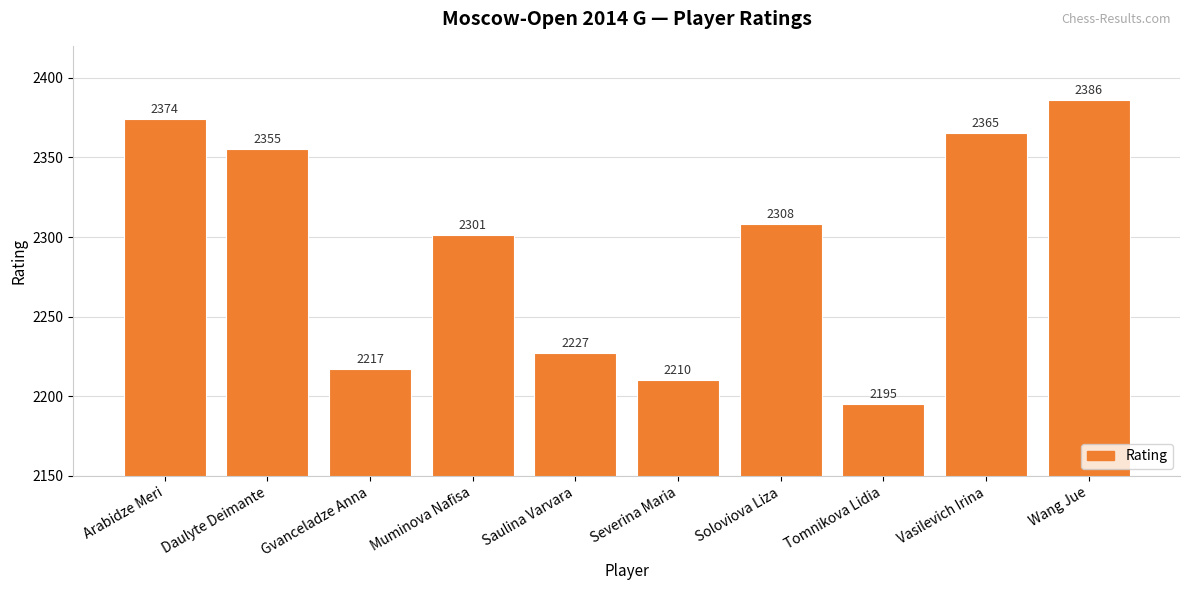

What is the ratio of the value at Daulyte Deimante to the value at Saulina Varvara?

1.1